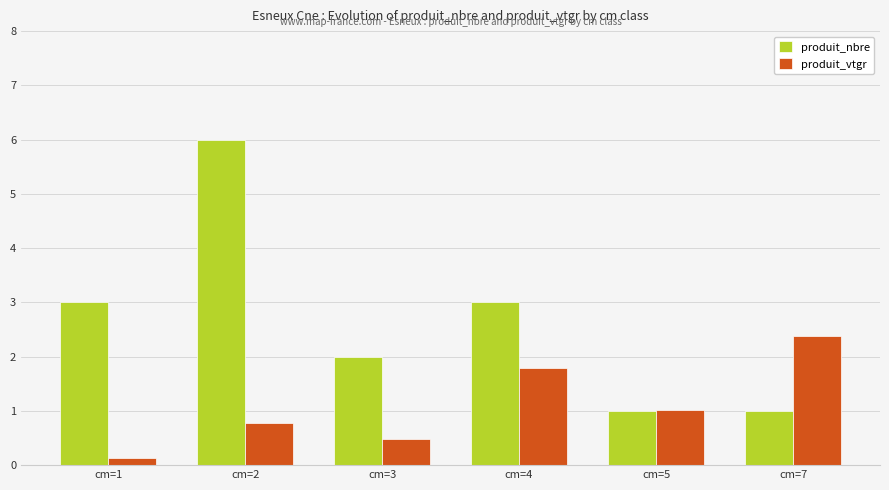

What is the total value across all series at cm=2?

6.8